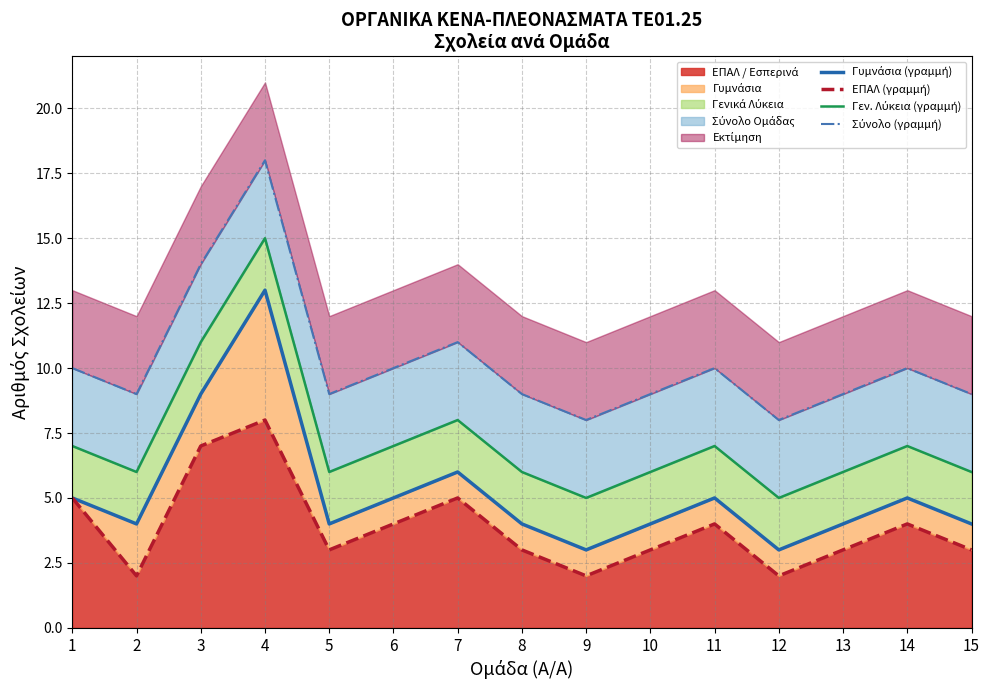

Which series has the largest range (max minus min)?

Γυμνάσια (γραμμή)